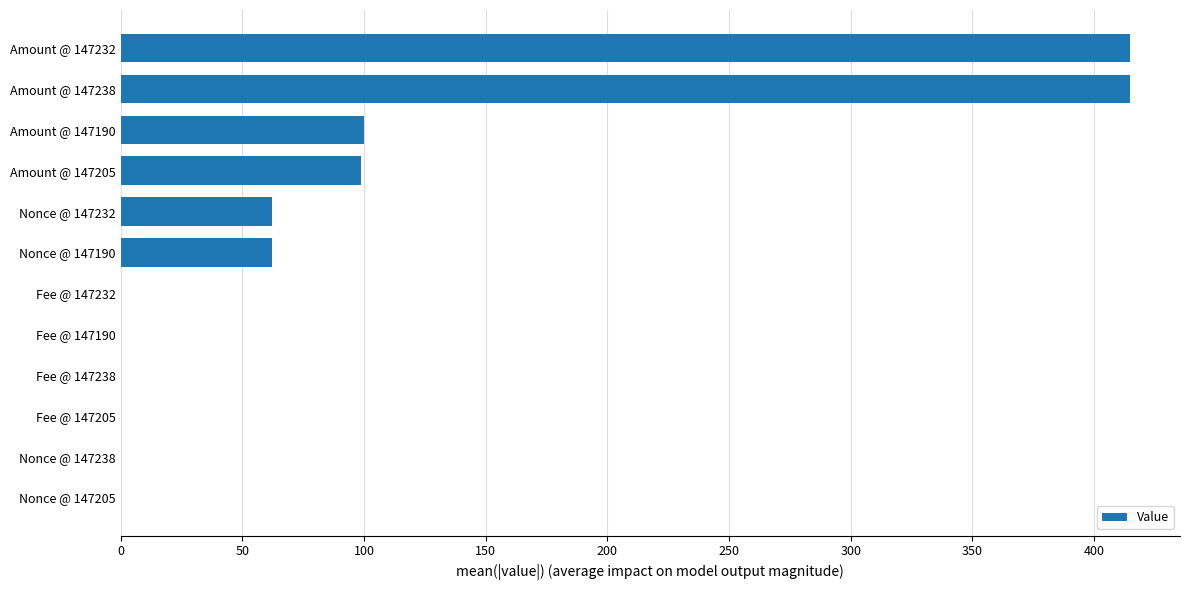

Are the bars grouped side by side (vs. stacked)?

No